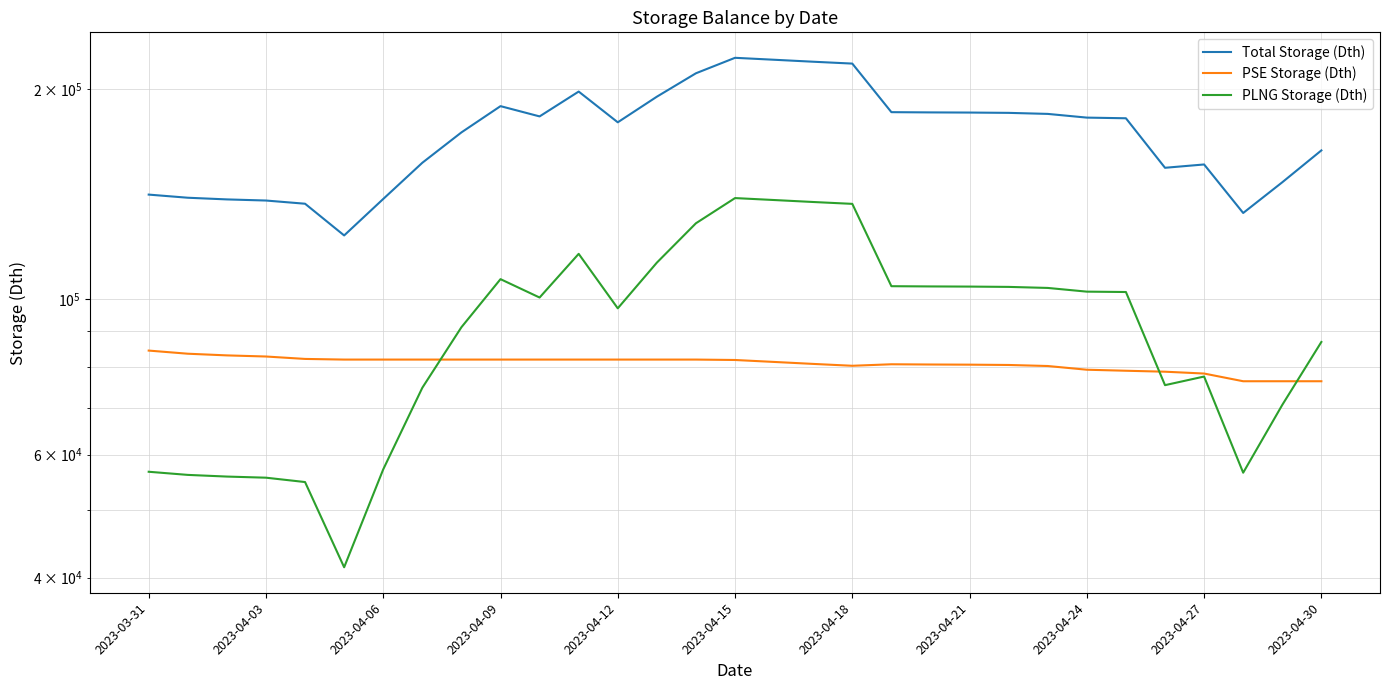

Reading left to right, extract all data points from this chart.

Total Storage (Dth): 141163.8	139714.5	138947.2	138435.7	136986.4	123405.1	139151.3	156756.0	173235.4	188879.3	182604.7	198163.3	179092.3	194847.0	210465.4	221454.4	220039.2	218615.5	217277.0	185170.8	185025.9	184932.1	184744.5	184113.7	181880.0	181487.9	154189.9	155886.5	132876.7	147011.7	163269.4
PSE Storage (Dth): 84475.7	83608.4	83149.3	82843.1	82186.4	82010.2	82010.2	82010.2	82010.2	82010.2	82010.2	82010.2	82010.2	82010.2	82010.2	81898.9	81375.5	80849.0	80354.0	80752.7	80689.5	80648.6	80566.8	80291.7	79317.6	79050.6	78802.2	78327.5	76365.2	76365.2	76365.2
PLNG Storage (Dth): 56688.1	56106.1	55797.9	55592.5	54799.9	41394.9	57141.1	74745.8	91225.2	106869.1	100594.5	116153.1	97082.1	112836.8	128455.1	139555.6	138663.7	137766.5	136923.1	104418.1	104336.4	104283.5	104177.7	103822.0	102562.4	102437.3	75387.7	77559.0	56511.5	70646.5	86904.2